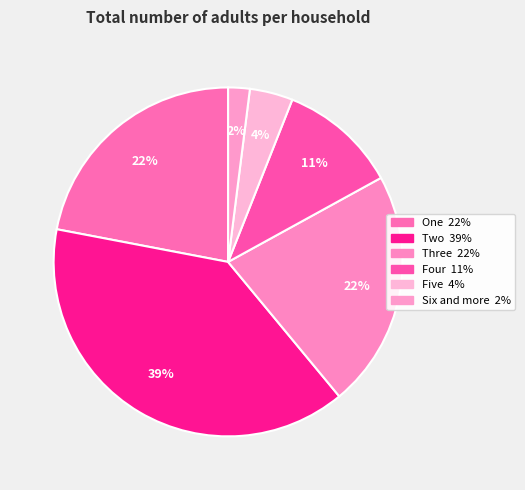

True or false: Four accounts for 11% of the total.

True